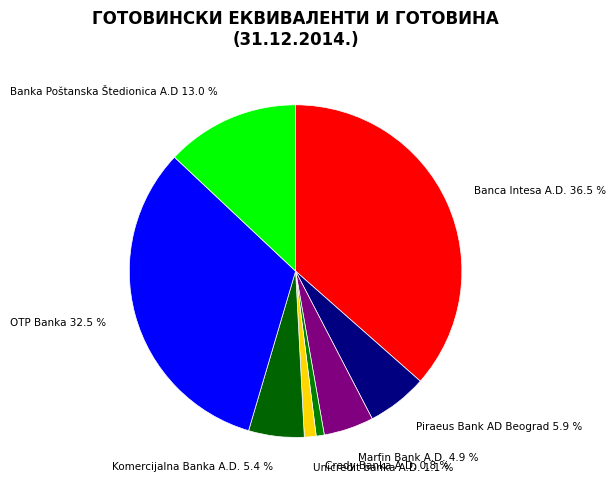

How many segments does this pie chart have?

8